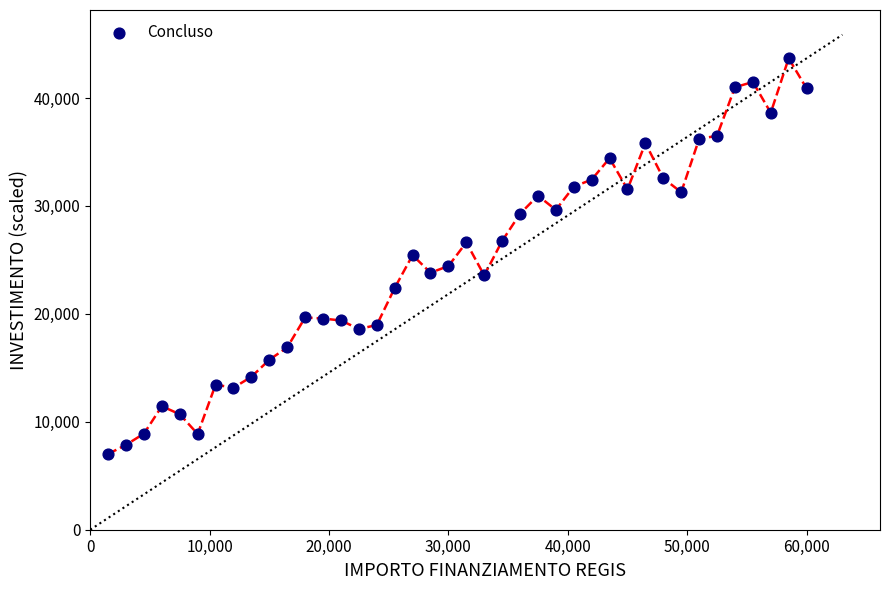

What is the range of X values (max minus min)?

58500.0